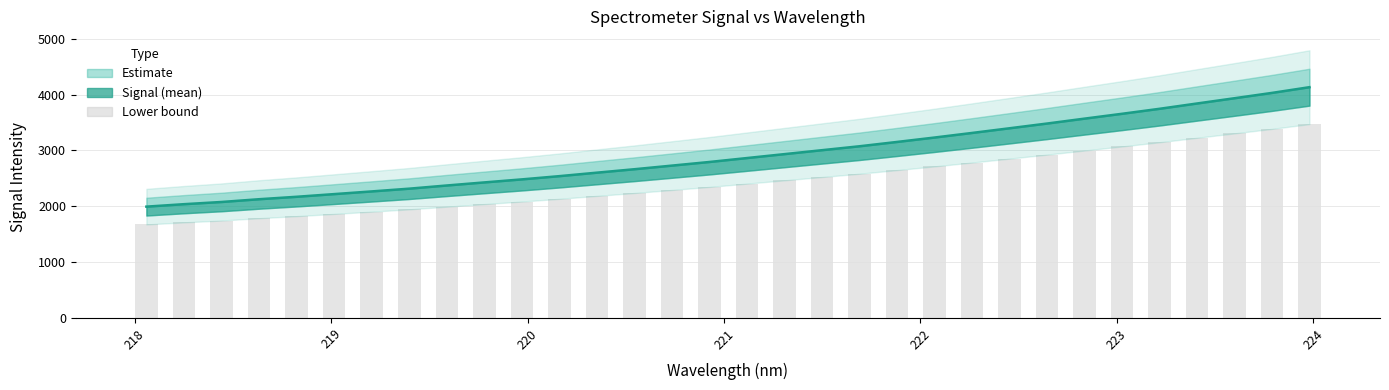

What is the difference between the second highest and second lowest values?

1993.9